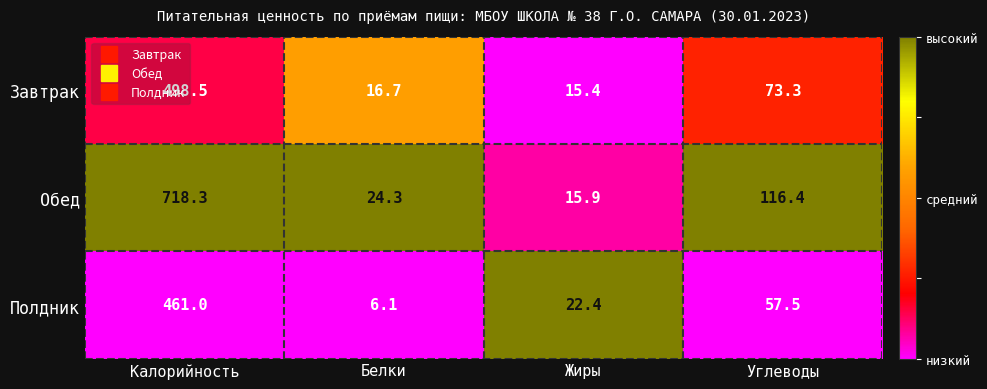

What is the spread (max minus min) of values at Белки?

18.2